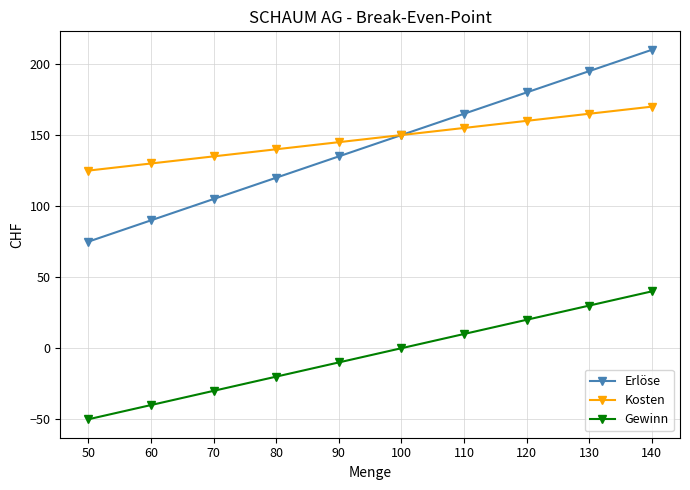

What is the value of the Kosten point at the 1st from the left?

125